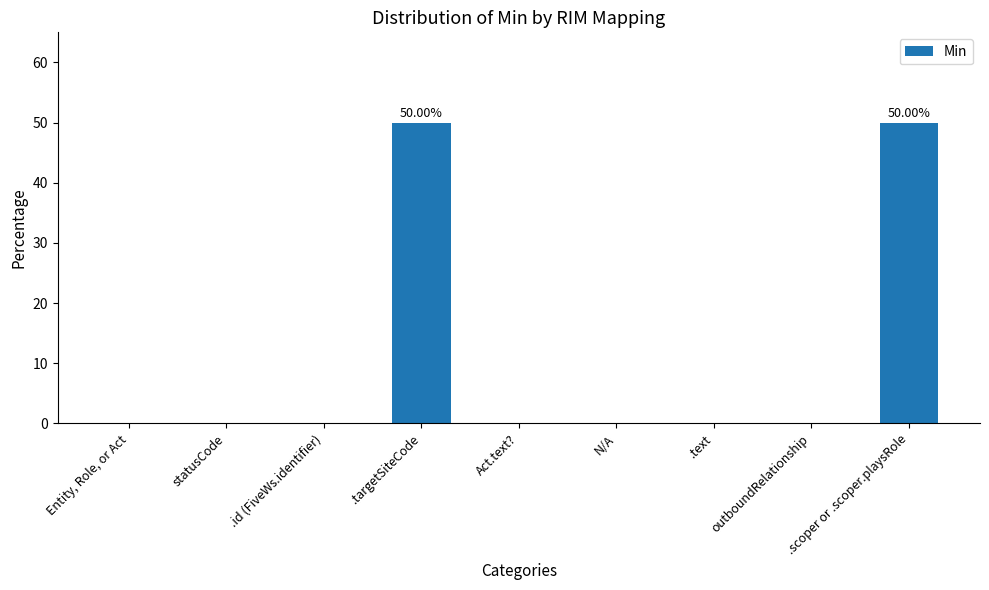

What is the sum of all values?

100